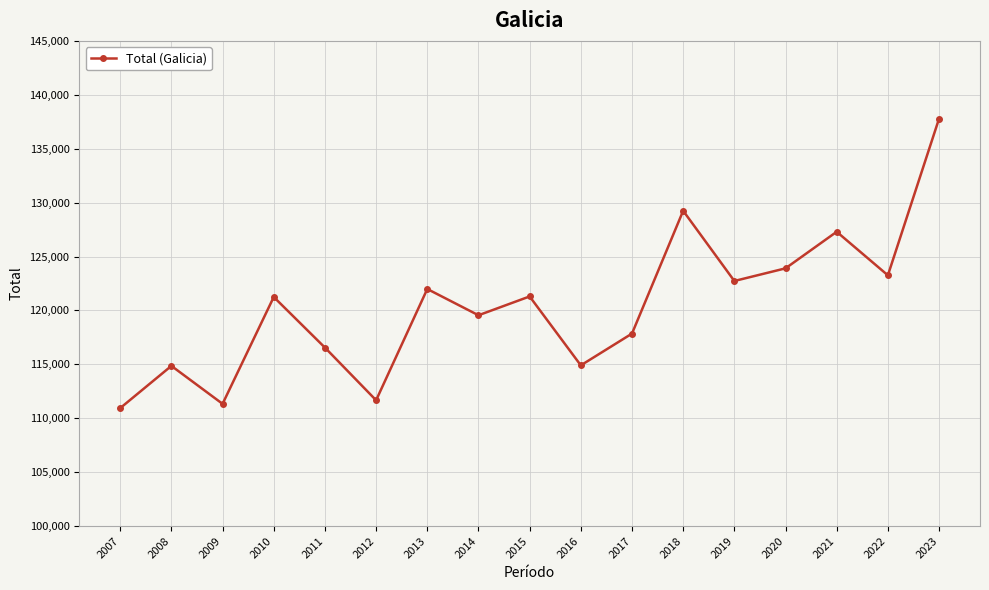

Which label corresponds to the largest value in the chart?

2023